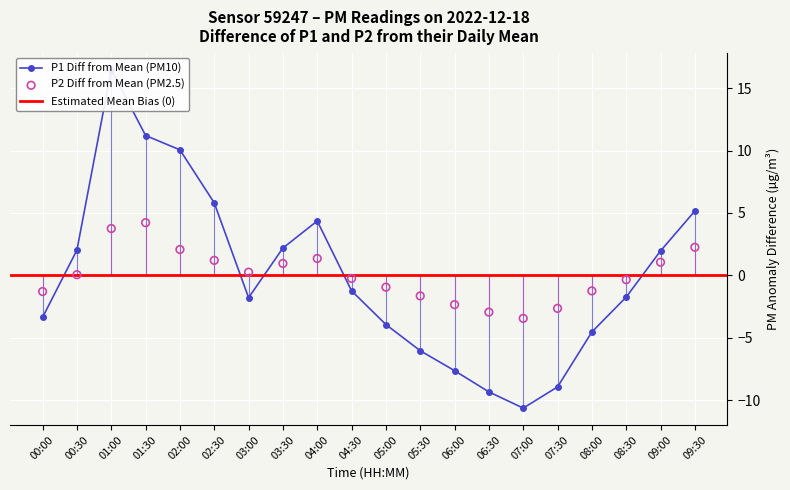

At how many categories does at least one series exceed 10?

3